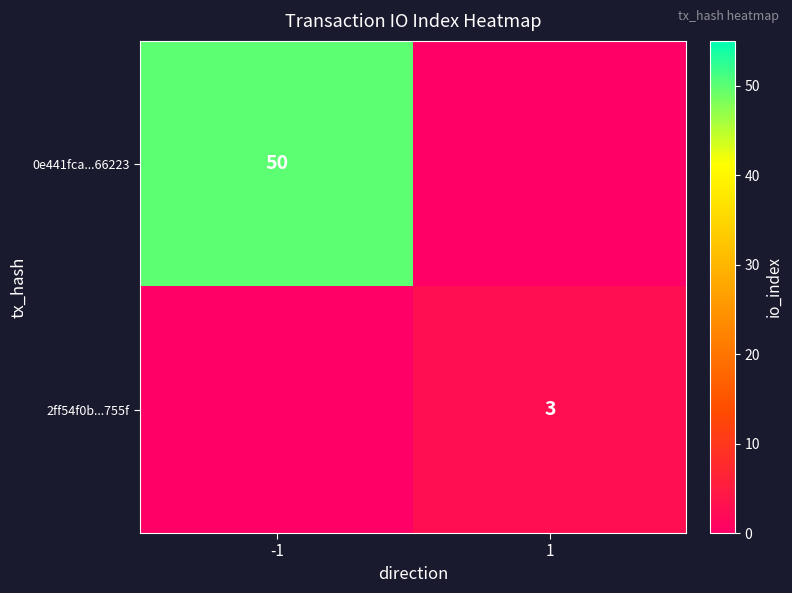

Is it true that 0e441fca...66223 equals 82 at -1?

False